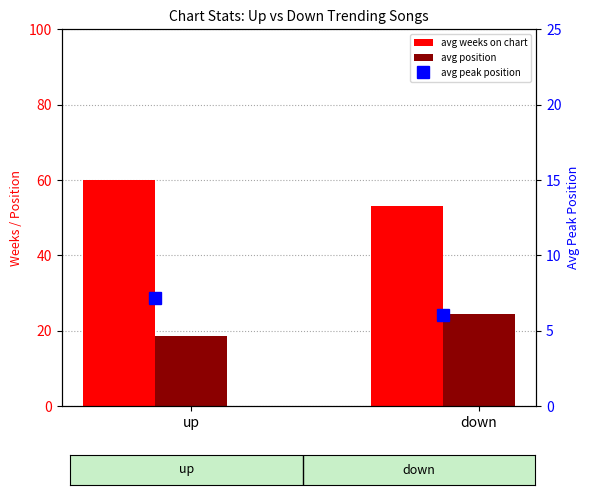

Reading right to left, transcribe all the data shown in this chart.

avg weeks on chart: 53.1	59.9
avg position: 24.5	18.6
avg peak position: 6.1	7.2